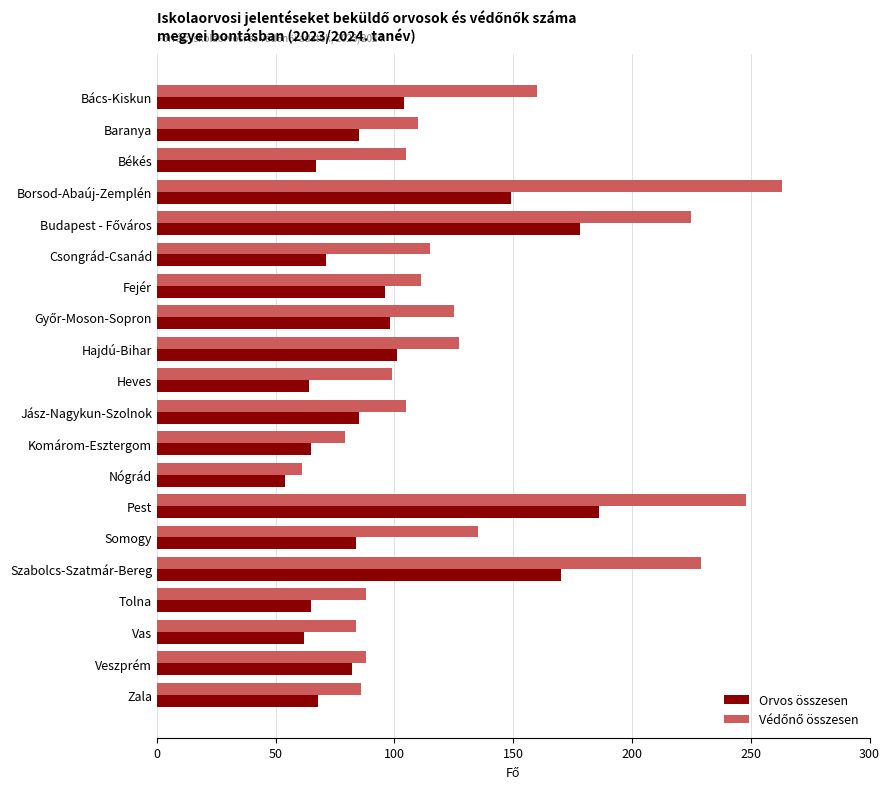

What value does the Orvos összesen series have at Vas, to the nearest 5?

60